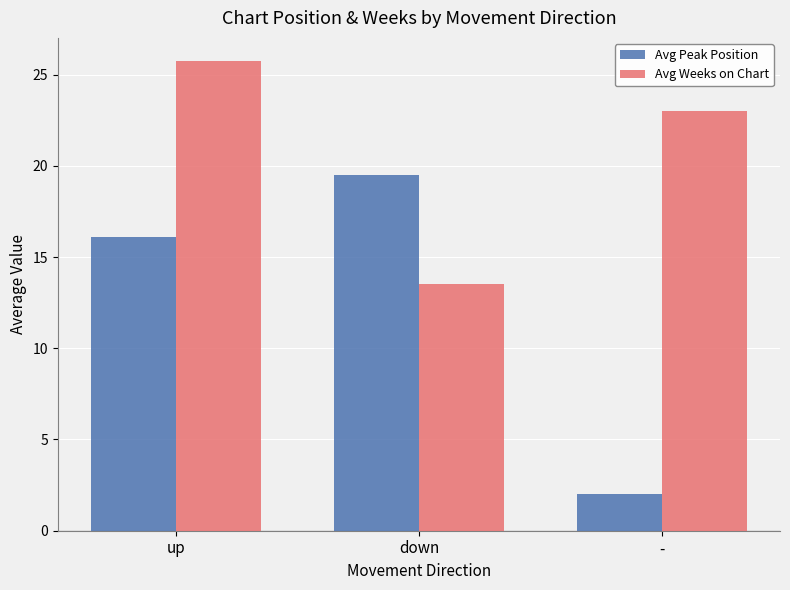

How many bars are there in total?

6